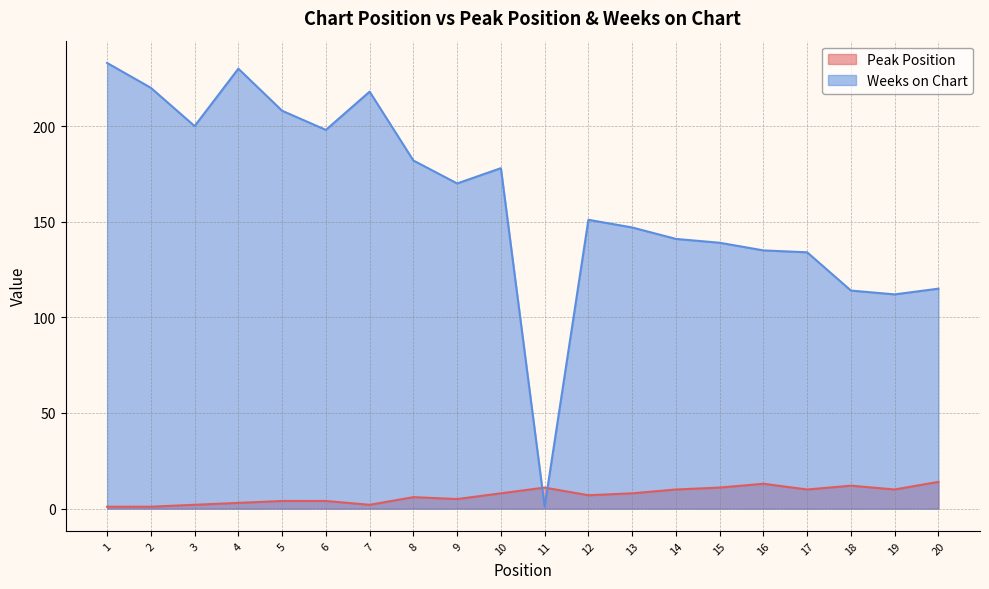

List the labels in order of Weeks on Chart value, smallest first.

11, 19, 18, 20, 17, 16, 15, 14, 13, 12, 9, 10, 8, 6, 3, 5, 7, 2, 4, 1